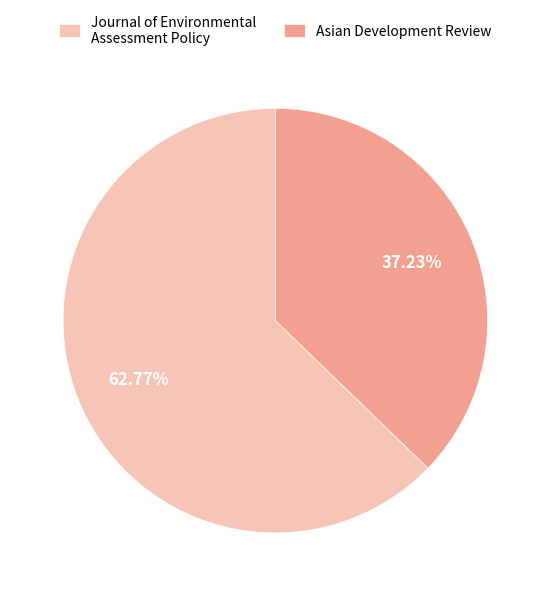

True or false: Asian Development Review accounts for 32% of the total.

False